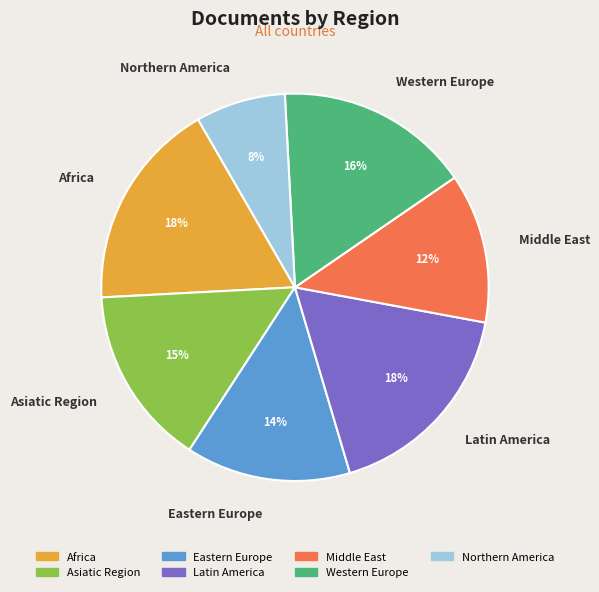

Combined, do Western Europe and Latin America account for over 50%?

No